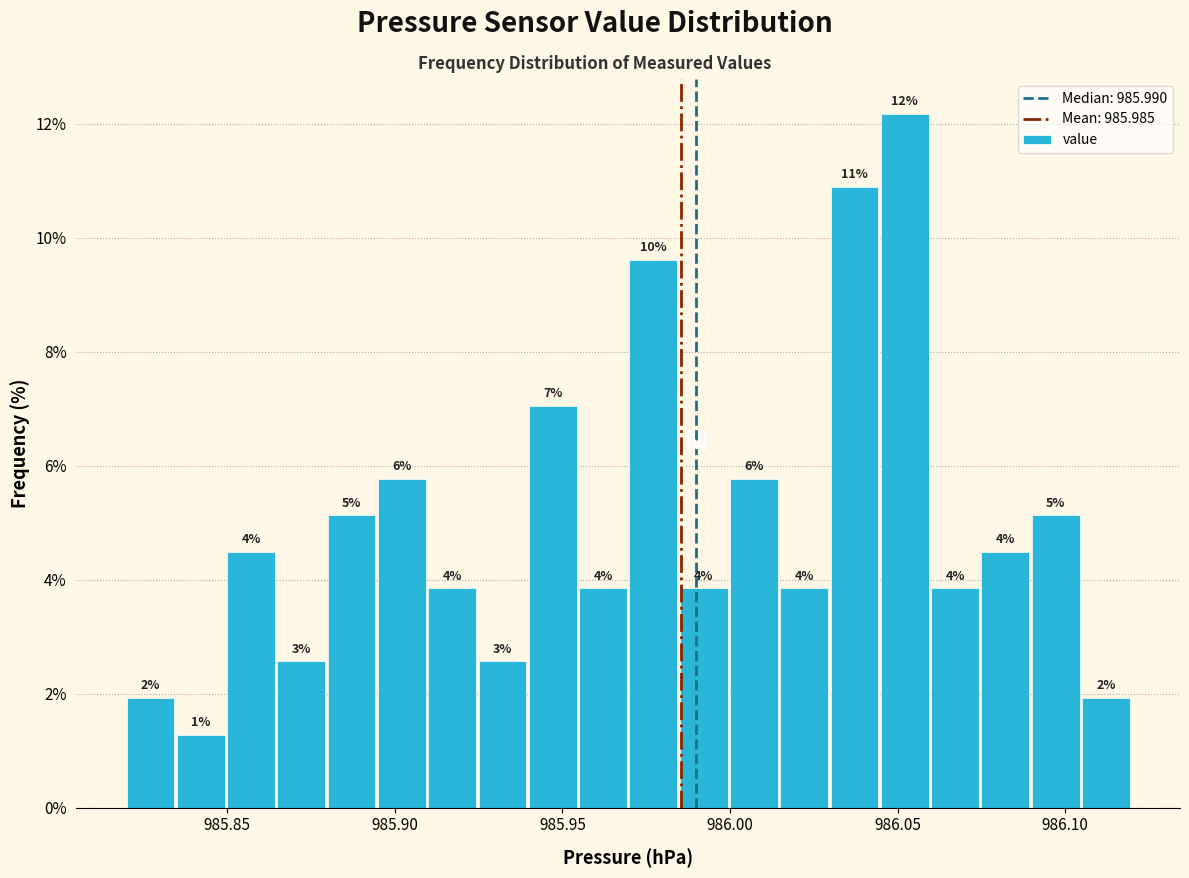

Around what value on the x-axis is the tallest bar? Give the approximate position of its centre, as read against the axis.

986.050